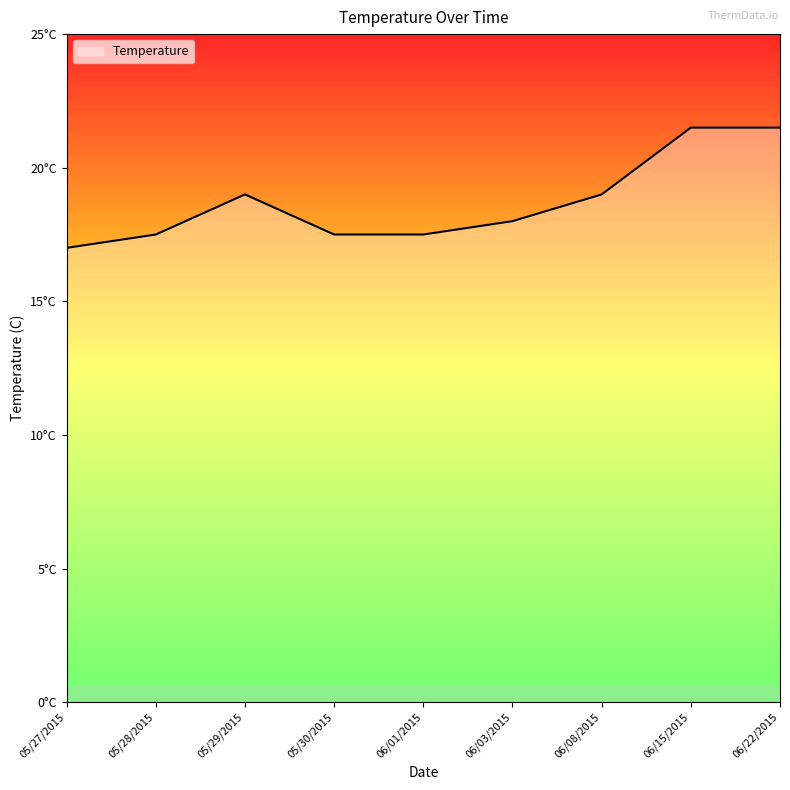

What is the change in value from 06/01/2015 to 06/03/2015?

+0.5